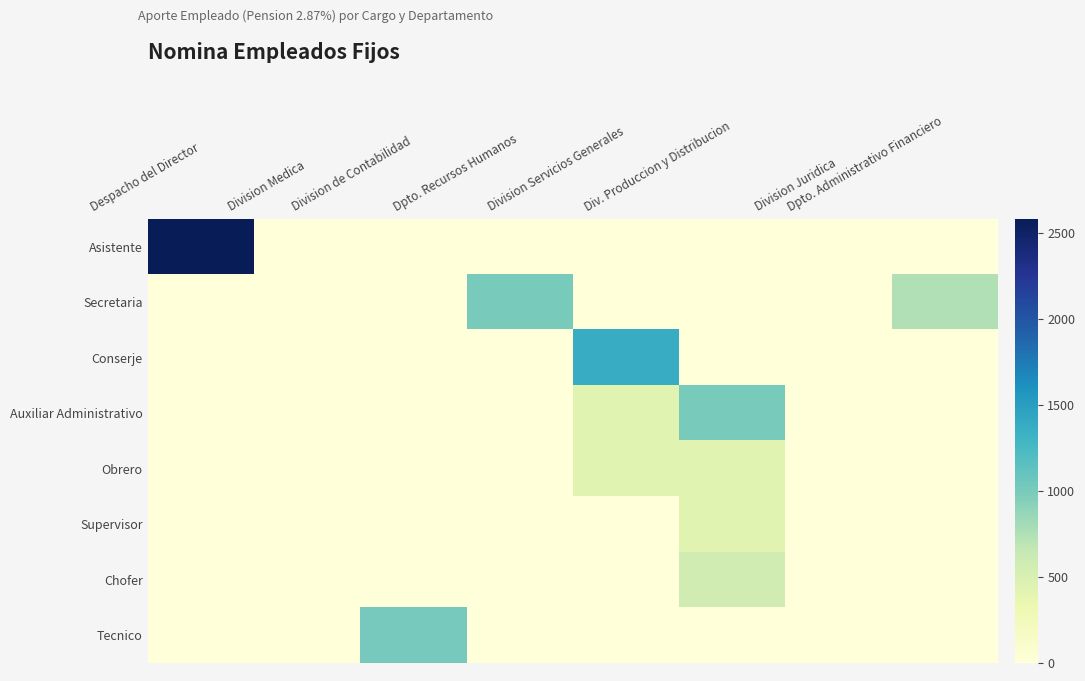

Reading right to left, extract all data points from this chart.

Asistente: Dpto. Administrativo Financiero=0.0	Division Juridica=0.0	Div. Produccion y Distribucion=0.0	Division Servicios Generales=0.0	Dpto. Recursos Humanos=0.0	Division de Contabilidad=0.0	Division Medica=0.0	Despacho del Director=2583.0
Secretaria: Dpto. Administrativo Financiero=746.2	Division Juridica=0.0	Div. Produccion y Distribucion=0.0	Division Servicios Generales=0.0	Dpto. Recursos Humanos=1004.5	Division de Contabilidad=0.0	Division Medica=0.0	Despacho del Director=0.0
Conserje: Dpto. Administrativo Financiero=0.0	Division Juridica=0.0	Div. Produccion y Distribucion=0.0	Division Servicios Generales=1377.7	Dpto. Recursos Humanos=0.0	Division de Contabilidad=0.0	Division Medica=0.0	Despacho del Director=0.0
Auxiliar Administrativo: Dpto. Administrativo Financiero=0.0	Division Juridica=0.0	Div. Produccion y Distribucion=1004.5	Division Servicios Generales=430.5	Dpto. Recursos Humanos=0.0	Division de Contabilidad=0.0	Division Medica=0.0	Despacho del Director=0.0
Obrero: Dpto. Administrativo Financiero=0.0	Division Juridica=0.0	Div. Produccion y Distribucion=430.5	Division Servicios Generales=430.5	Dpto. Recursos Humanos=0.0	Division de Contabilidad=0.0	Division Medica=0.0	Despacho del Director=0.0
Supervisor: Dpto. Administrativo Financiero=0.0	Division Juridica=0.0	Div. Produccion y Distribucion=430.5	Division Servicios Generales=0.0	Dpto. Recursos Humanos=0.0	Division de Contabilidad=0.0	Division Medica=0.0	Despacho del Director=0.0
Chofer: Dpto. Administrativo Financiero=0.0	Division Juridica=0.0	Div. Produccion y Distribucion=574.0	Division Servicios Generales=0.0	Dpto. Recursos Humanos=0.0	Division de Contabilidad=0.0	Division Medica=0.0	Despacho del Director=0.0
Tecnico: Dpto. Administrativo Financiero=0.0	Division Juridica=0.0	Div. Produccion y Distribucion=0.0	Division Servicios Generales=0.0	Dpto. Recursos Humanos=0.0	Division de Contabilidad=1017.1	Division Medica=0.0	Despacho del Director=0.0